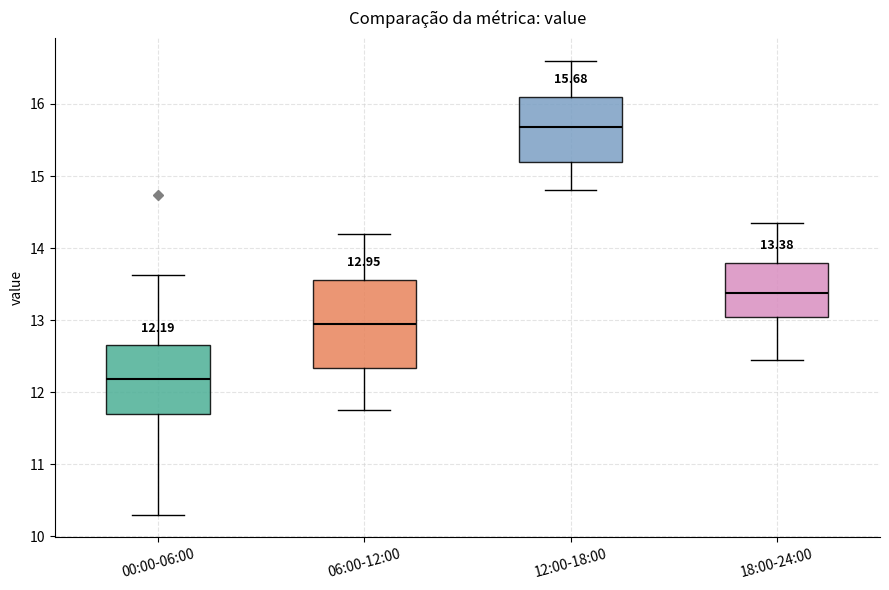

Which box's median line is the highest?

12:00-18:00